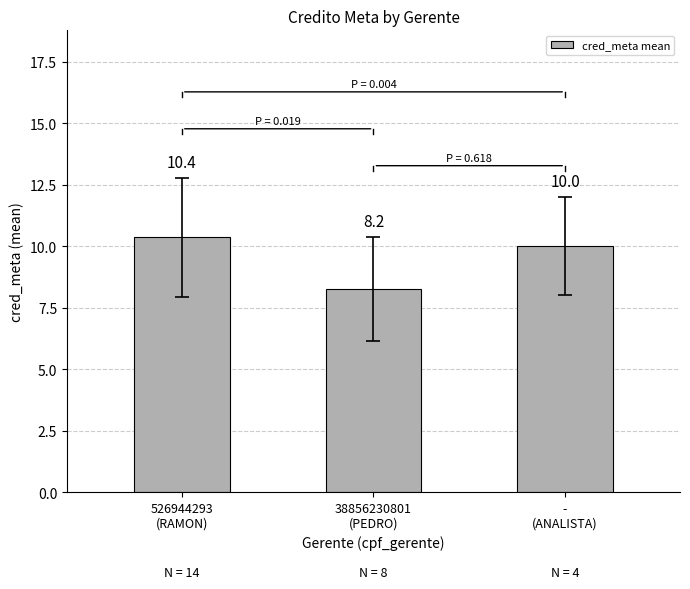

What is the label of the 3rd bar from the right?

526944293
(RAMON)